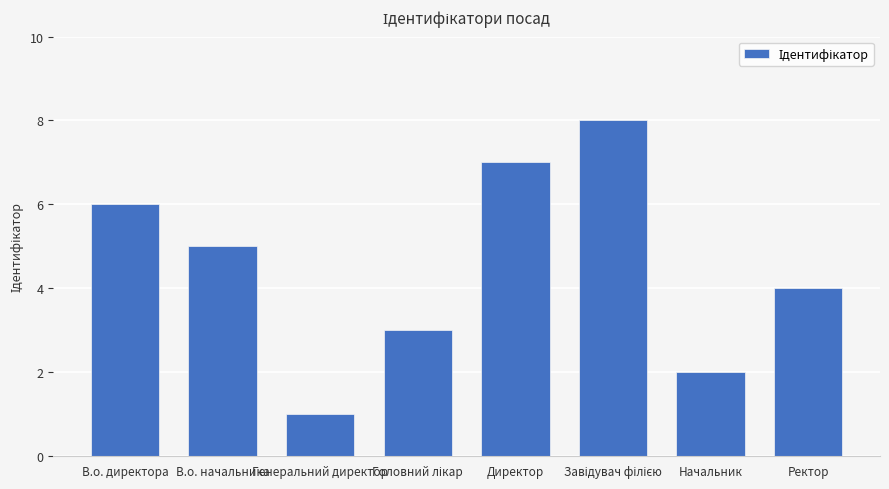

What is the label of the 4th bar from the right?

Директор